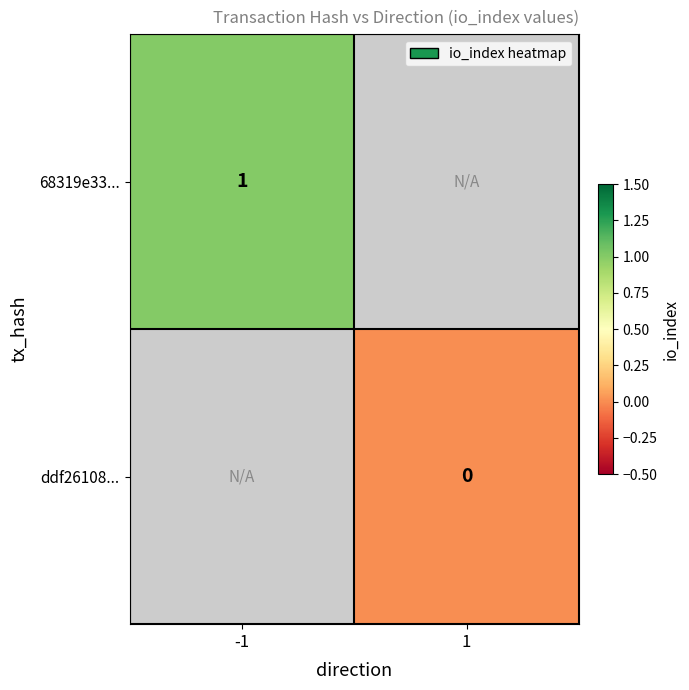

Is the value of 68319e33... at -1 greater than the value of ddf26108... at 1?

Yes